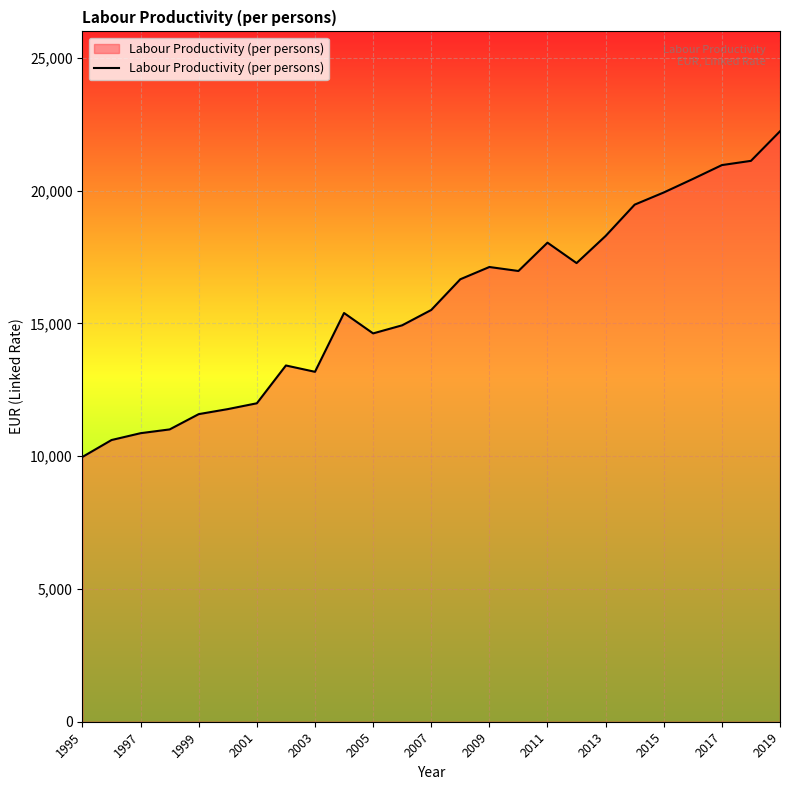

How many values exceed 15508?

13